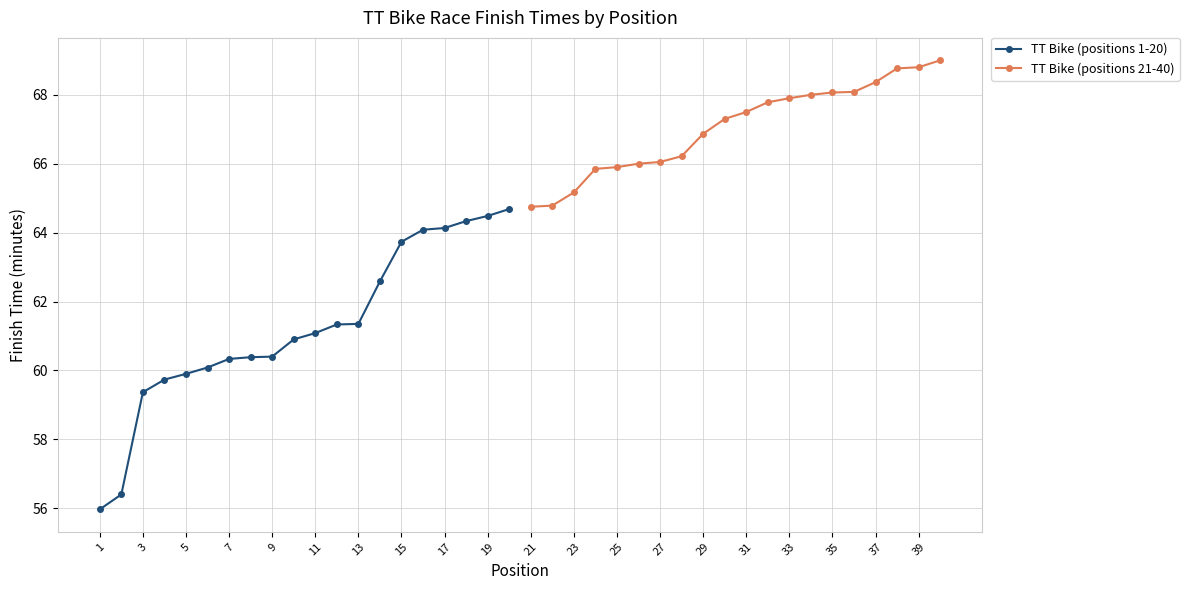

Reading left to right, extract all data points from this chart.

TT Bike (positions 1-20): 56.0	56.4	59.4	59.7	59.9	60.1	60.3	60.4	60.4	60.9	61.1	61.3	61.4	62.6	63.7	64.1	64.1	64.3	64.5	64.7
TT Bike (positions 21-40): 64.8	64.8	65.2	65.8	65.9	66.0	66.0	66.2	66.9	67.3	67.5	67.8	67.9	68.0	68.1	68.1	68.4	68.8	68.8	69.0